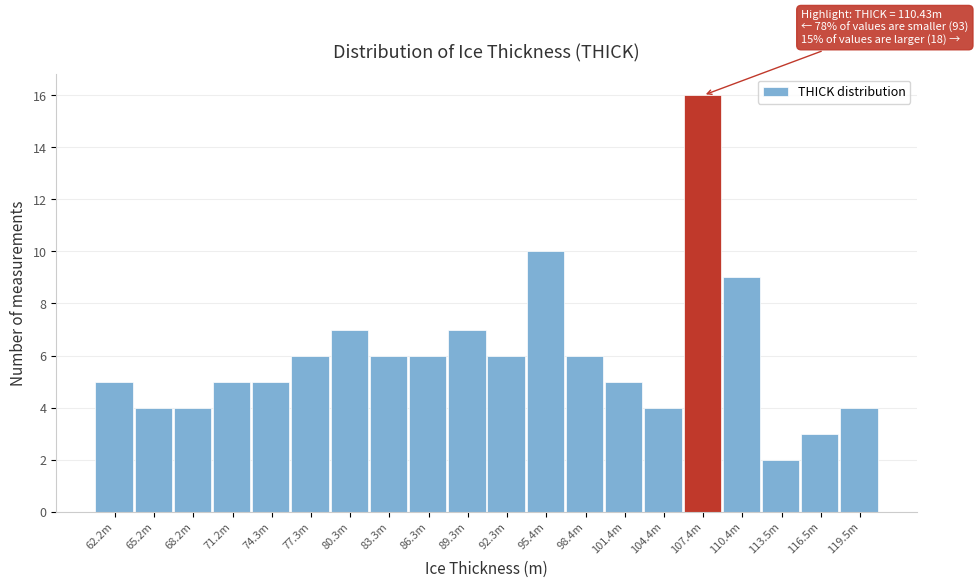

Reading left to right, transcribe all the data shown in this chart.

5	4	4	5	5	6	7	6	6	7	6	10	6	5	4	16	9	2	3	4